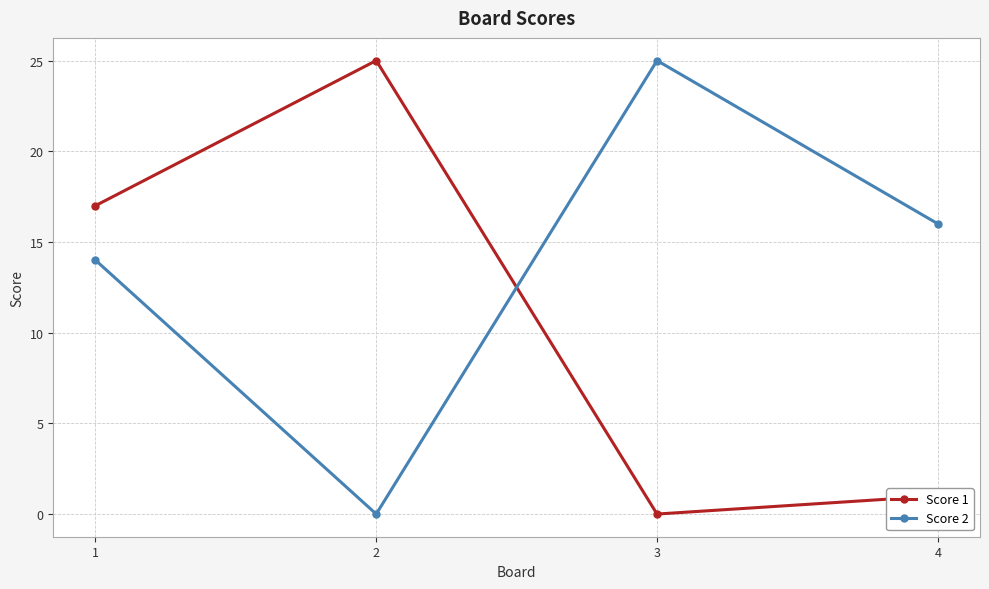

Does the chart have visible grid lines?

Yes